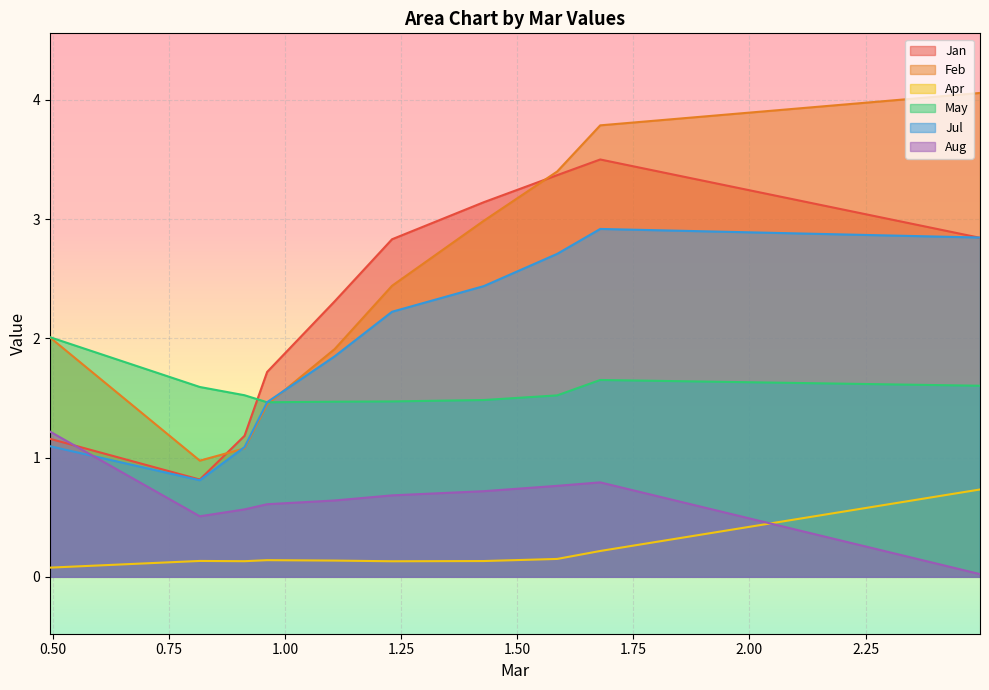

At how many categories does at least one series exceed 3?

4